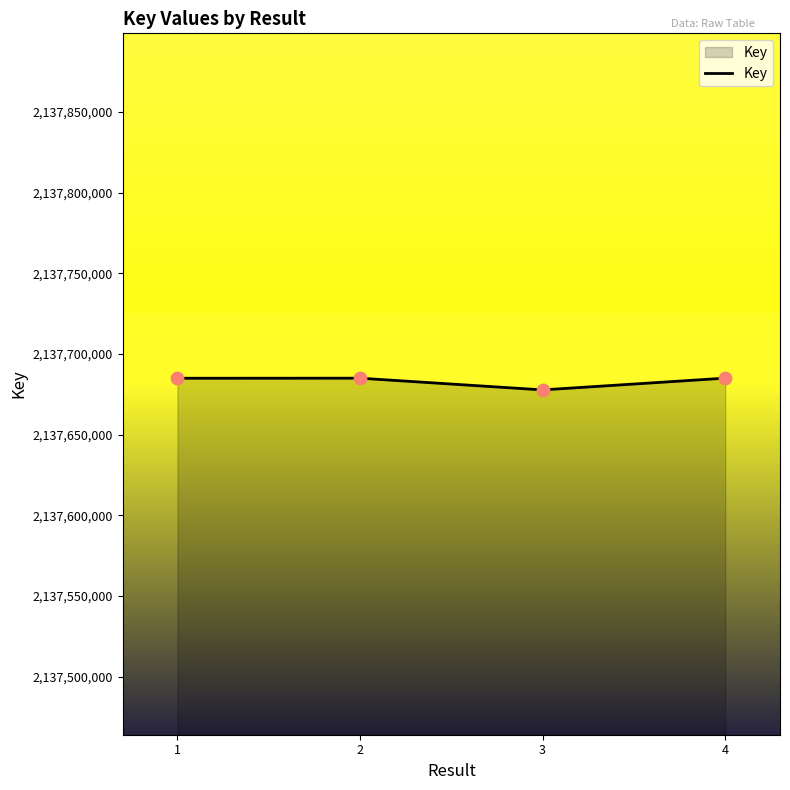

What is the change in value from 2 to 4?

+20